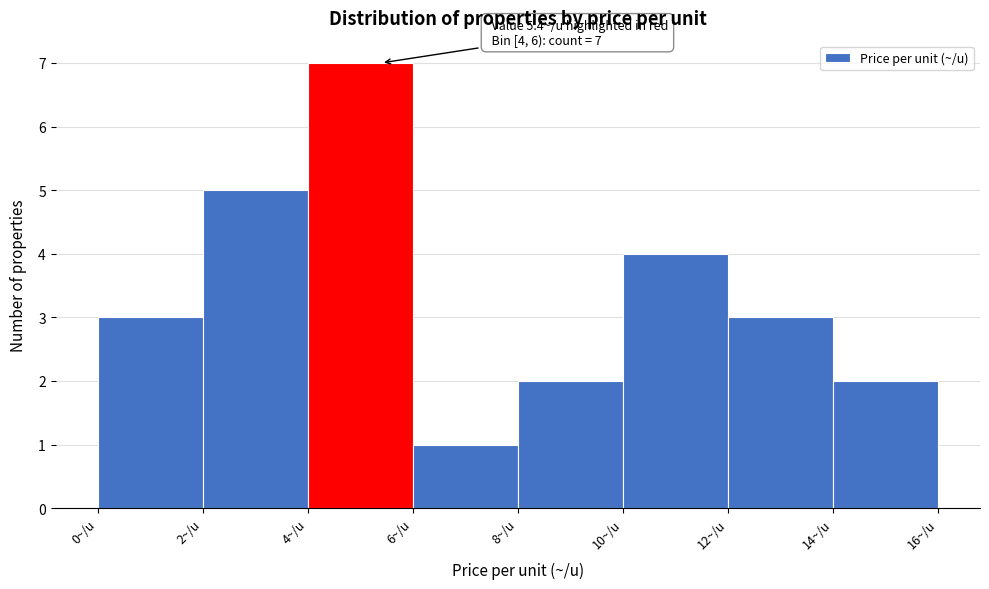

Over which range of the x-axis is the bar tallest?

4 to 6